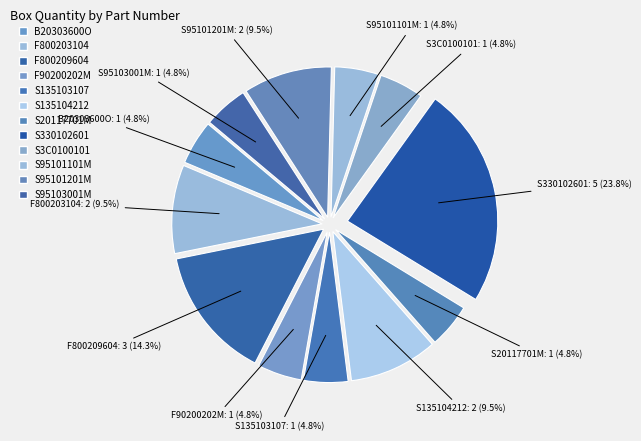

Is S20117701M the majority of the pie?

No